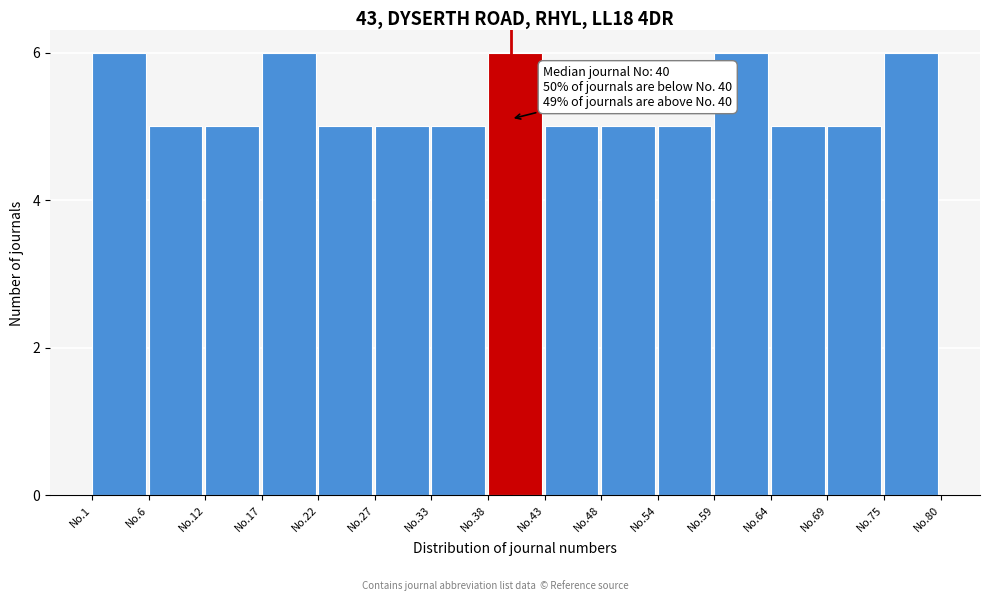

Reading left to right, what are all the values shown in this chart?

6	5	5	6	5	5	5	6	5	5	5	6	5	5	6